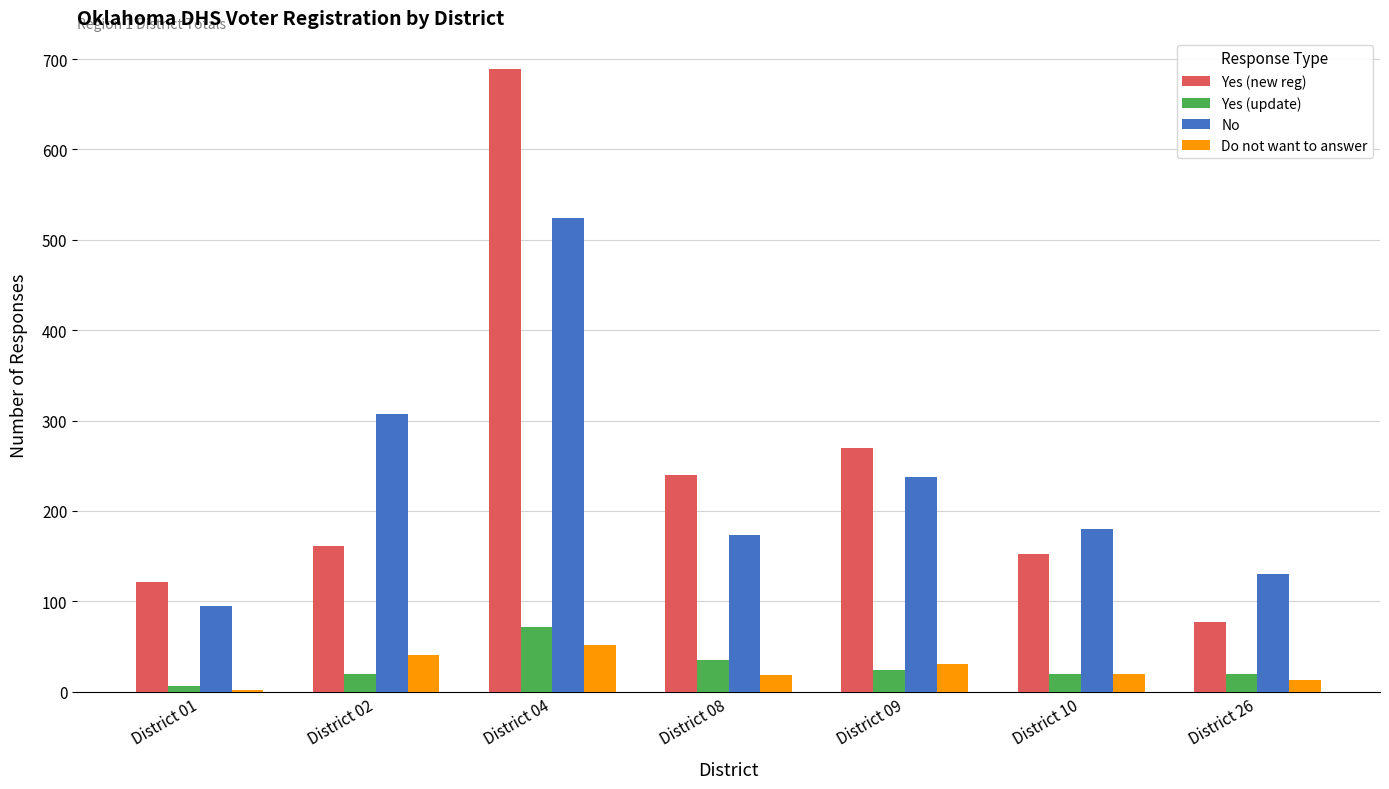

What are all the series names shown in the legend?

Yes (new reg), Yes (update), No, Do not want to answer